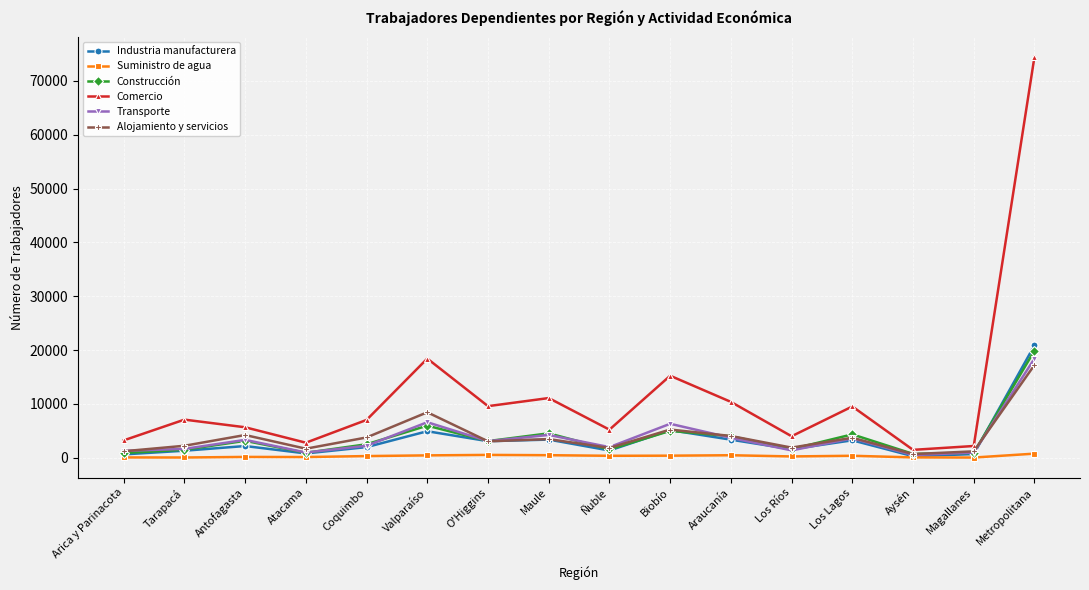

In Alojamiento y servicios, how many points are lower than both neighbors (excluding endpoints)?

5